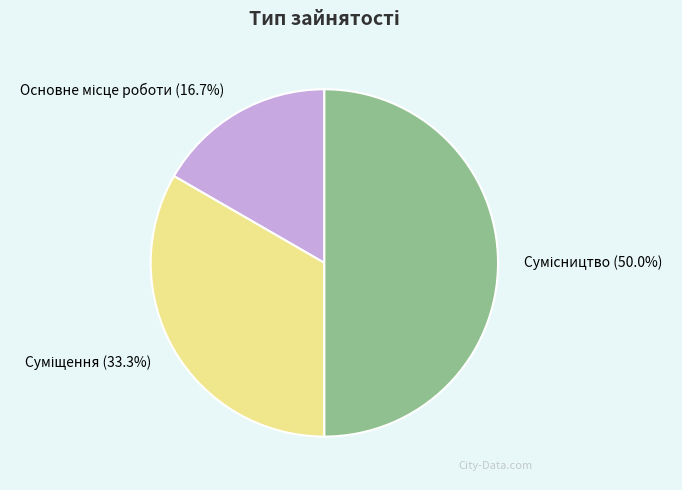

How many slices are in this pie chart?

3